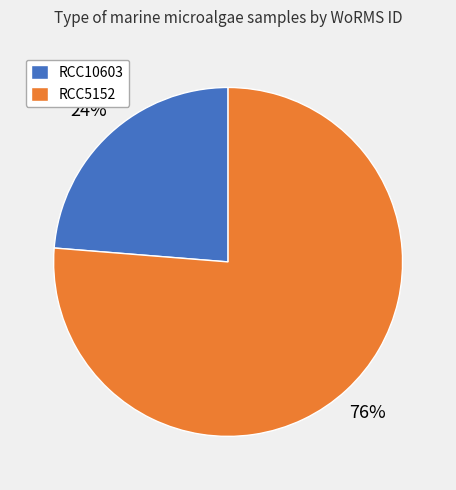

Count the number of slices in the pie.

2